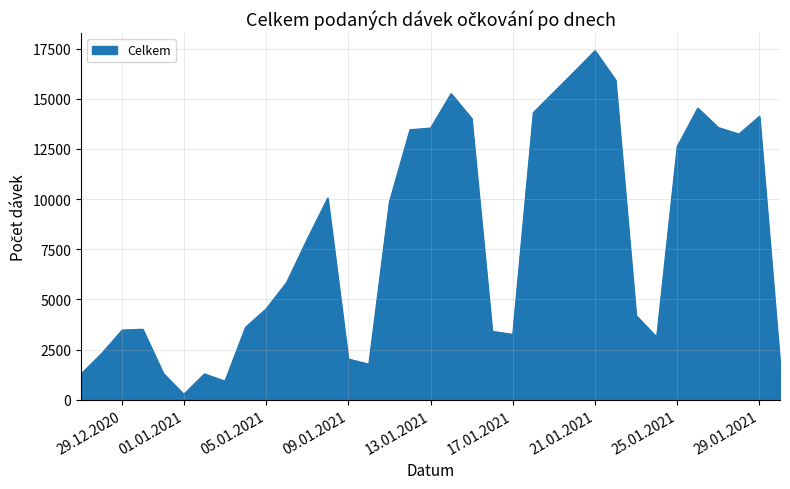

What is the maximum value shown in the chart?

17396